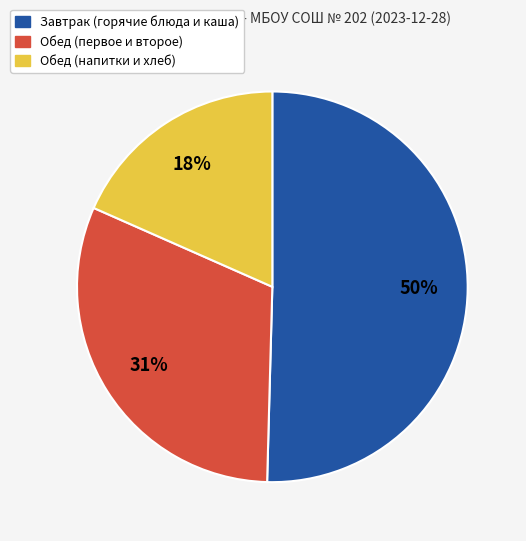

To the nearest percent, what is the average slice percentage?

33%